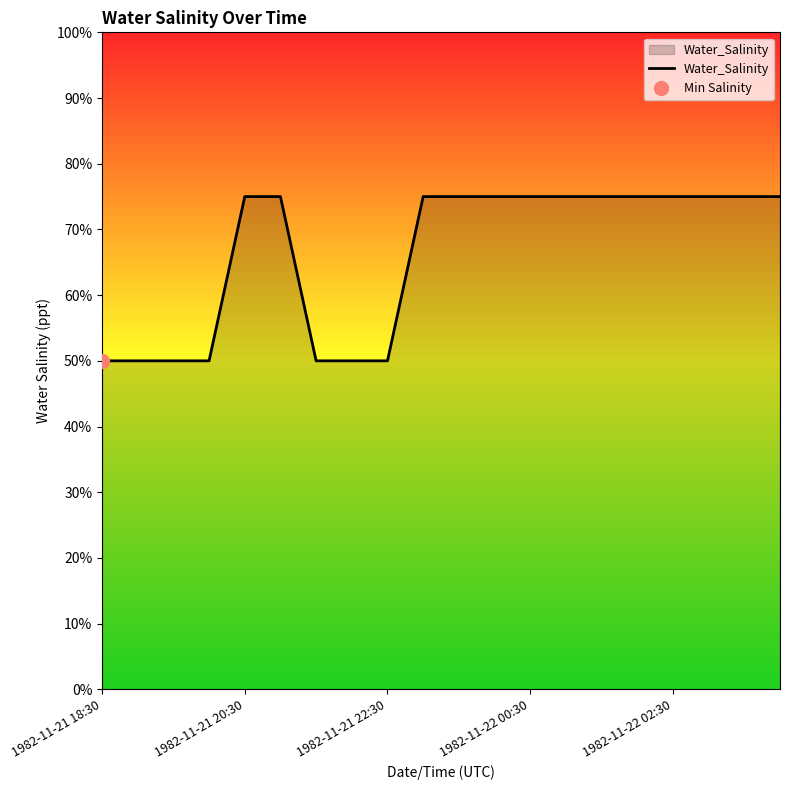

True or false: there are more than 1 points higher than both neighbors.

False